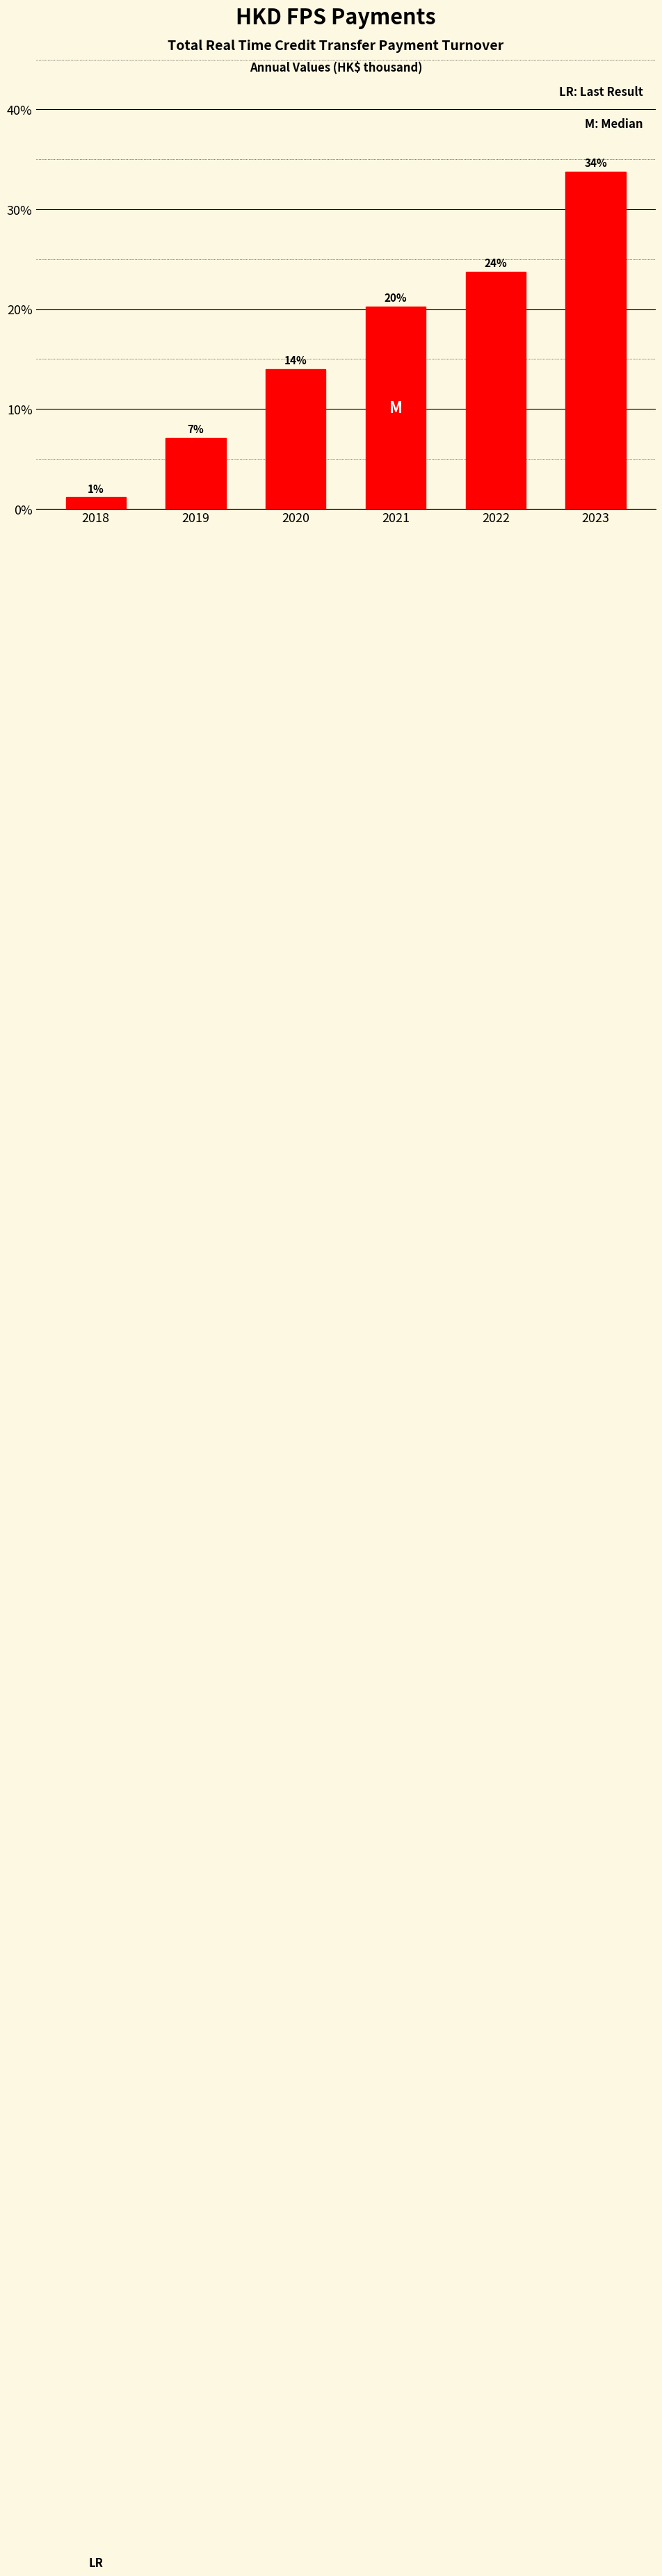

Does the chart contain any negative values?

No